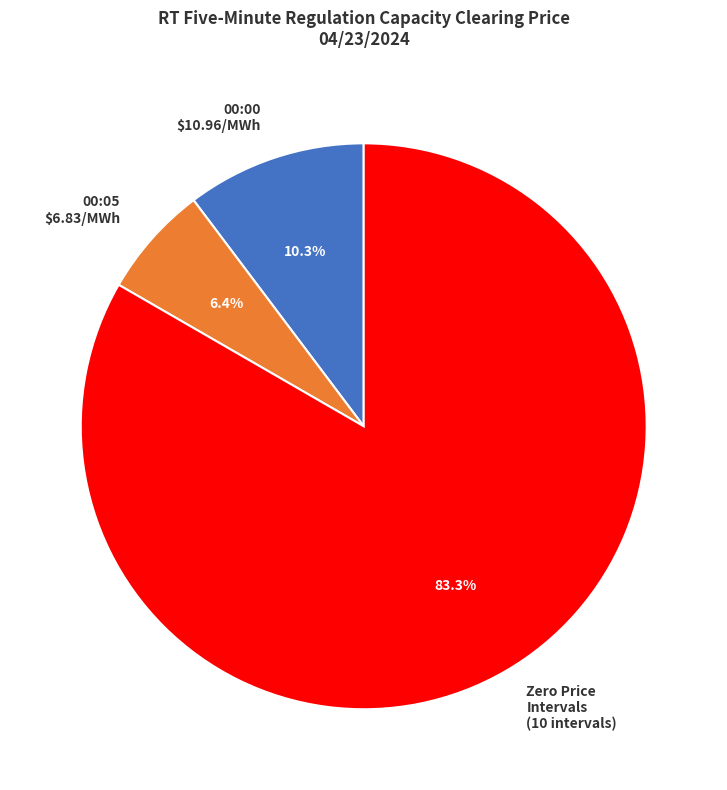

How much of the chart is everything except Zero Price Intervals (10 intervals)?

16.7%